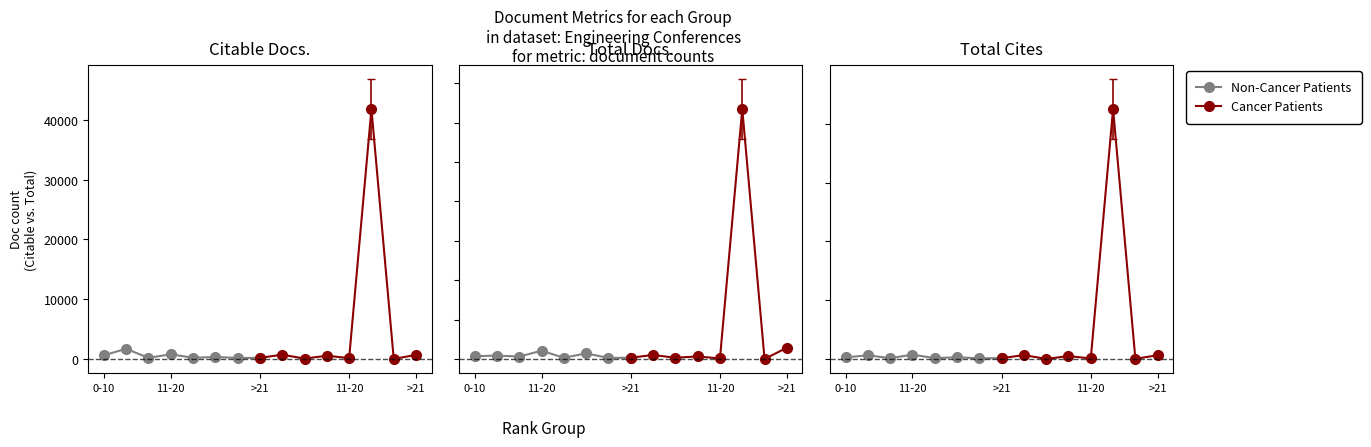

After their last crossing, which series has the higher values: Non-Cancer Patients or Cancer Patients?

Cancer Patients